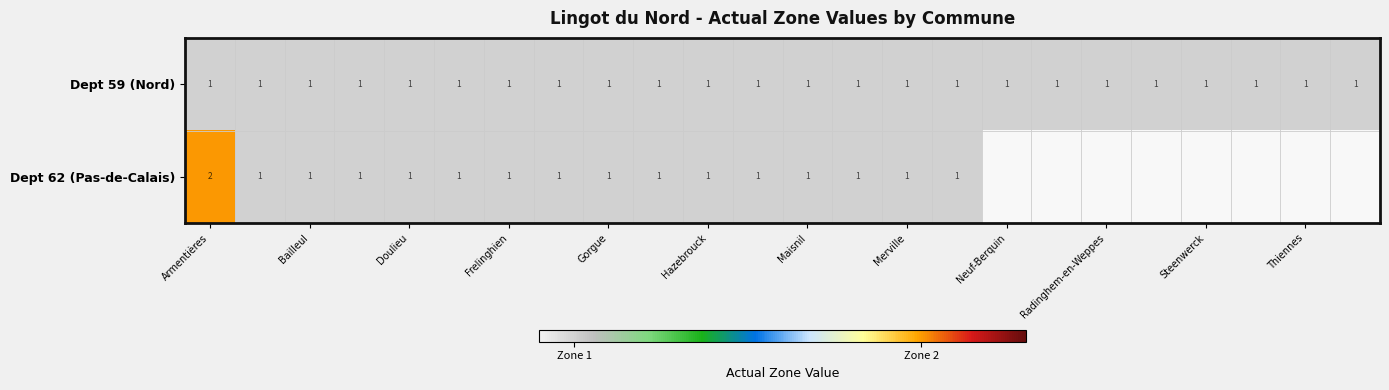

The Dept 62 (Pas-de-Calais) series shows 0 at Doulieu. True or false?

False